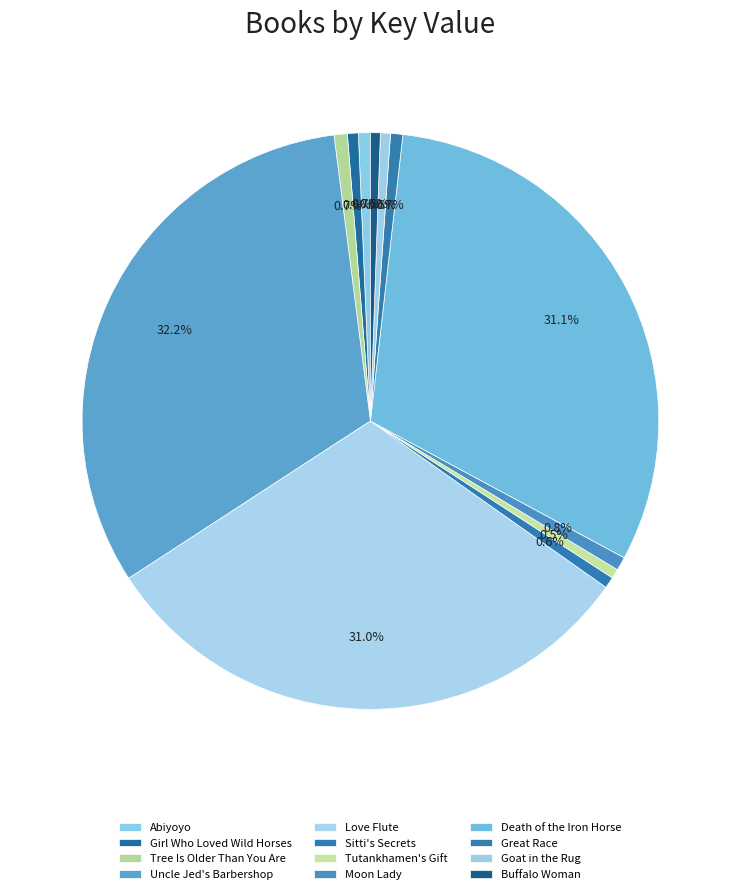

What percentage is the Death of the Iron Horse slice, to the nearest percent?

31%